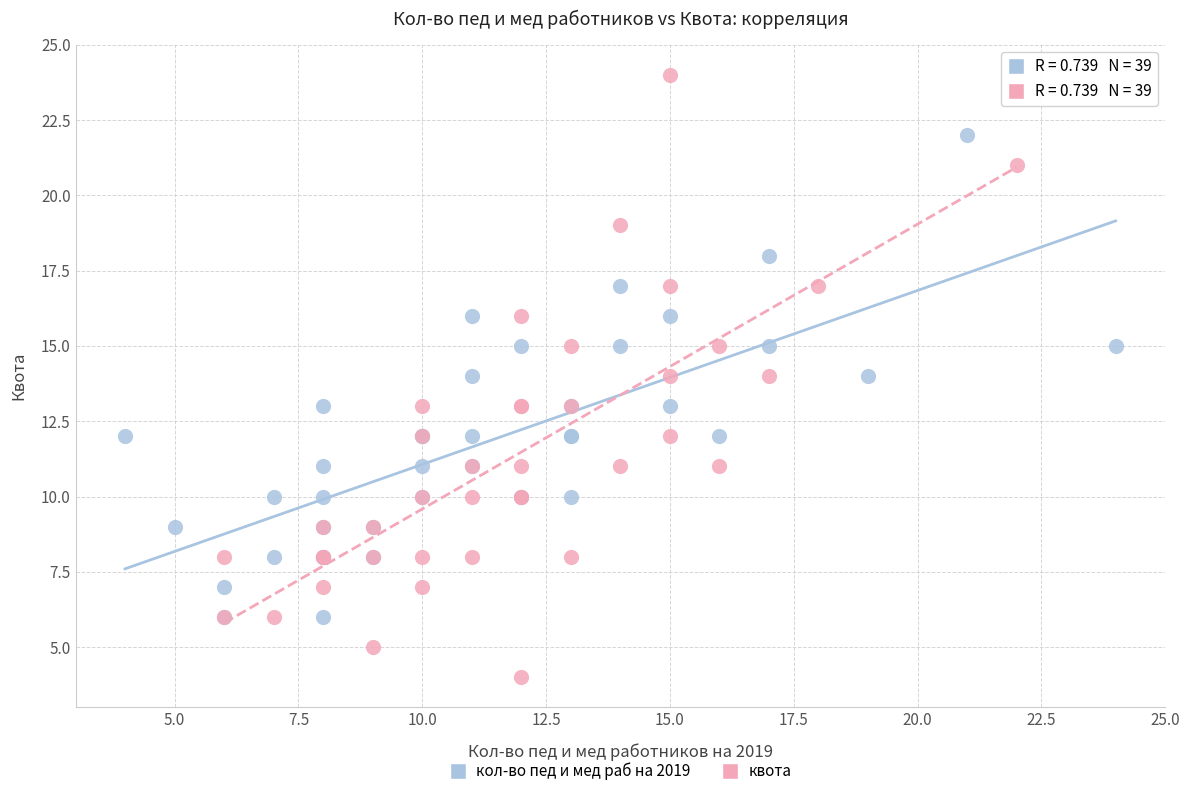

Which series has the largest Y range (max minus min)?

квота